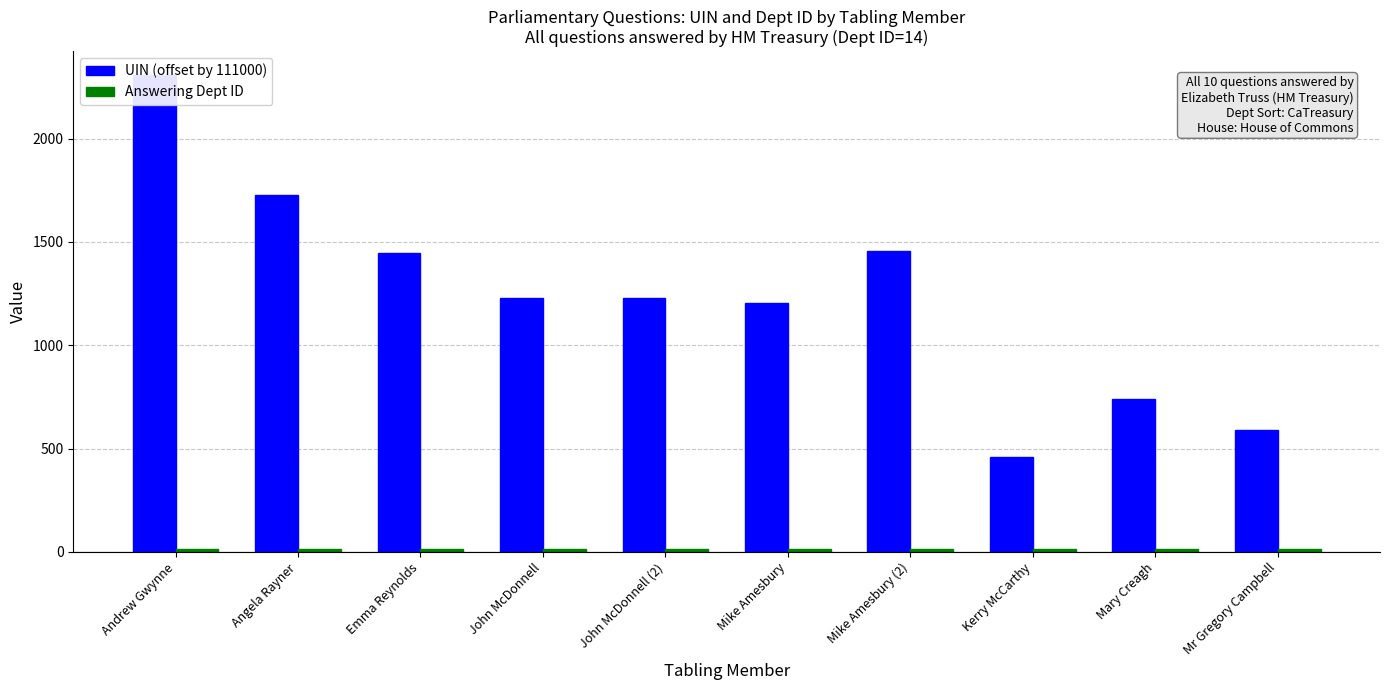

At which label is UIN (offset by 111000) closest to 1384?

Emma Reynolds